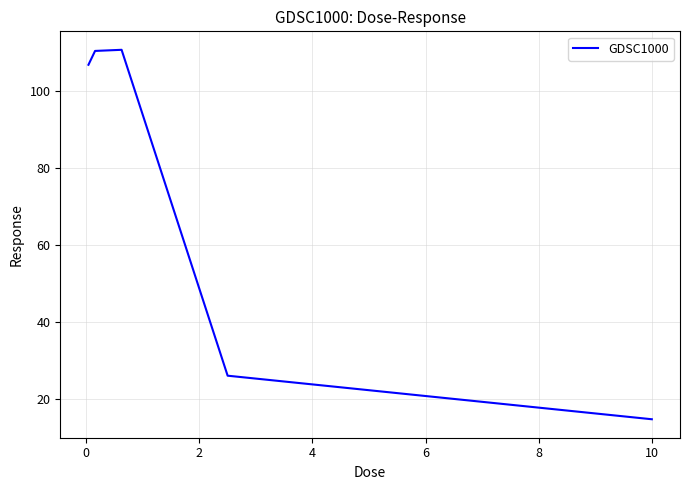

True or false: there are more than 1 points higher than both neighbors.

False